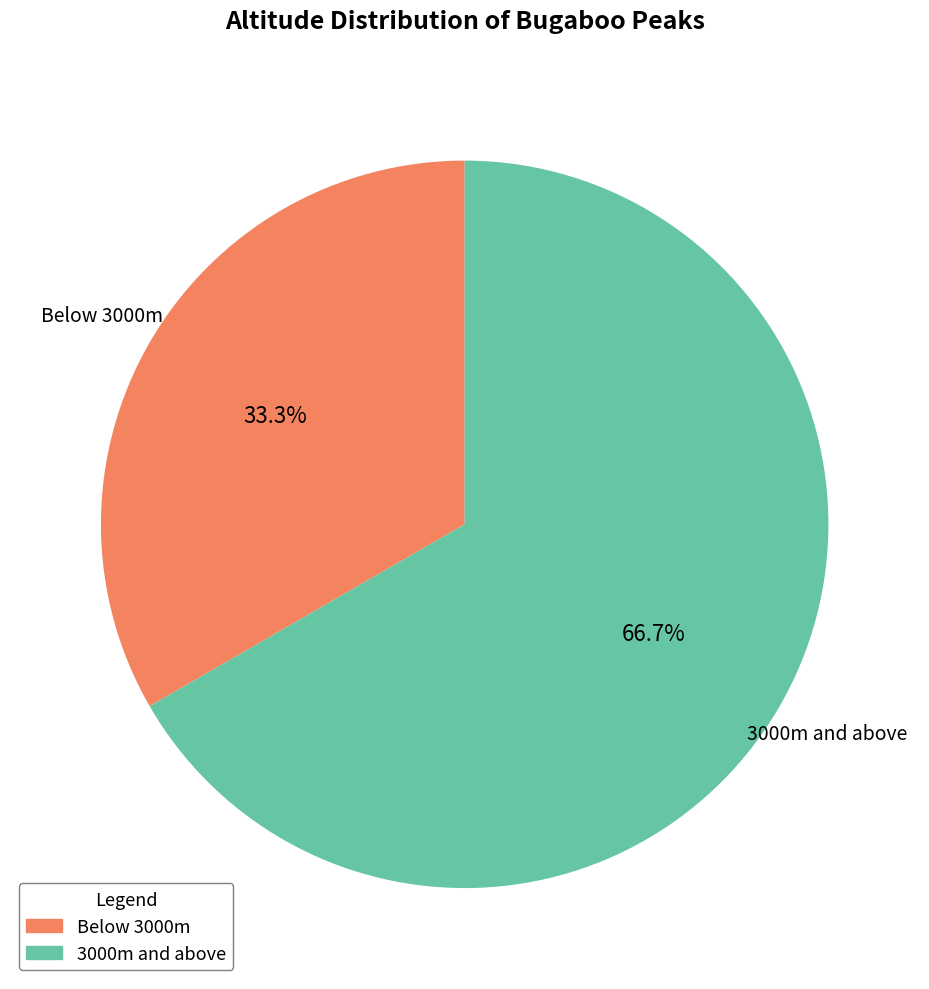

How many slices are in this pie chart?

2